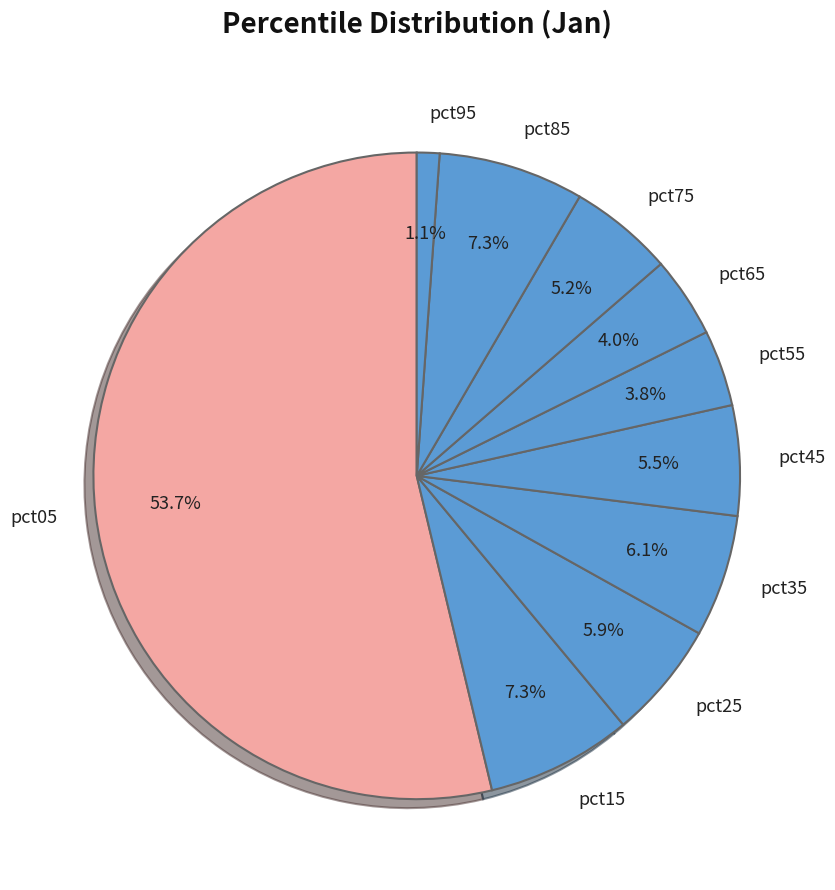

Which has a higher value, pct15 or pct35?

pct15